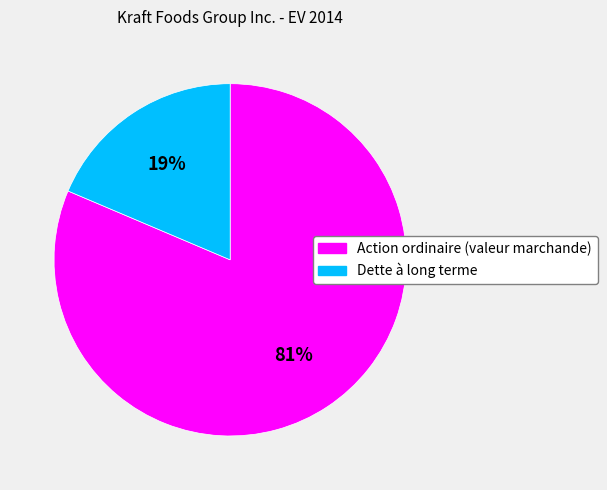

How many slices are in this pie chart?

2